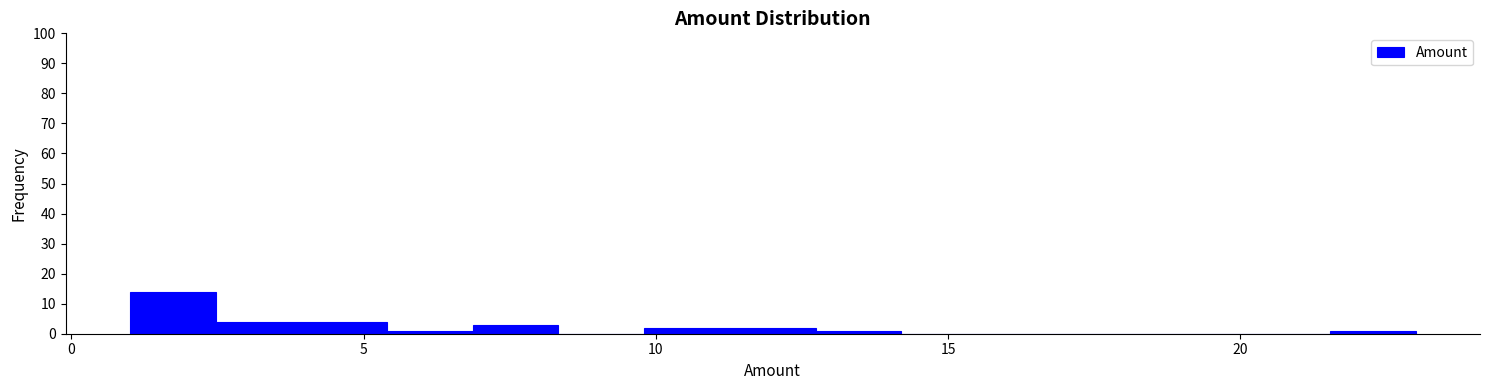

Read against the x-axis, roughly where is the centre of the tallest bar?

1.5